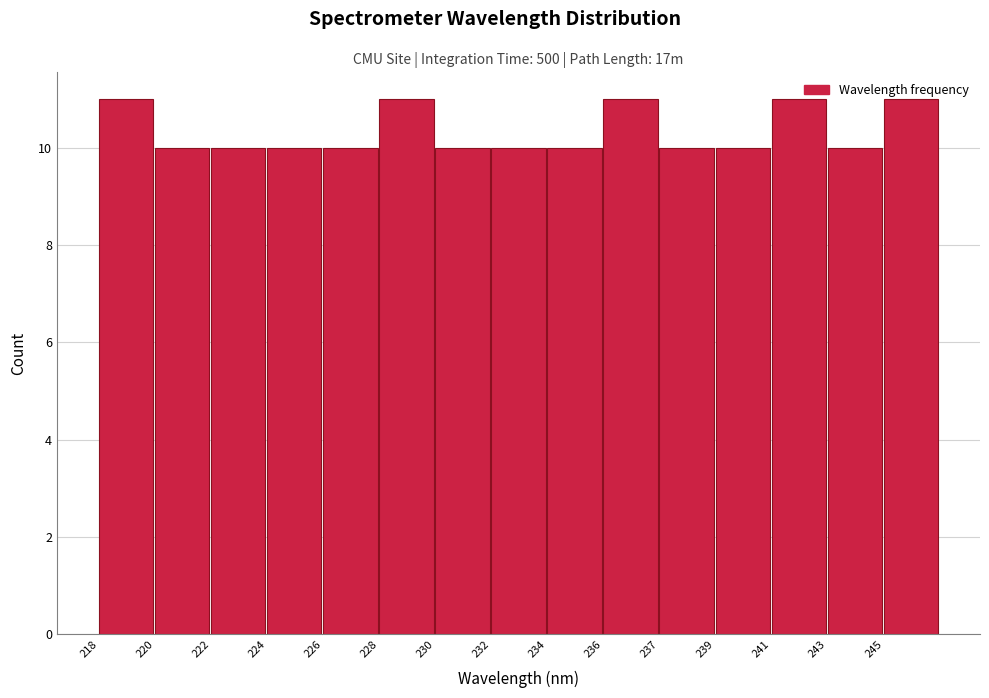

What is the value of the 1st bar from the left?

11